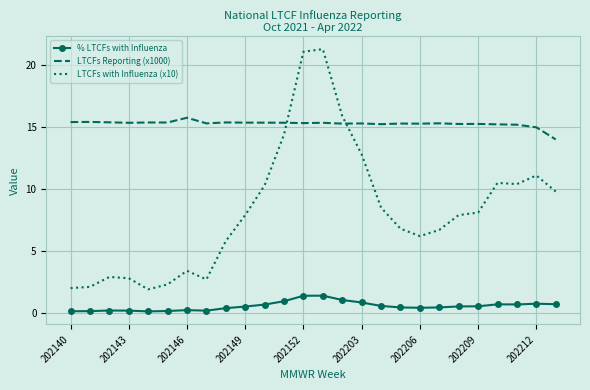

Which series has the widest spread of values?

LTCFs with Influenza (x10)